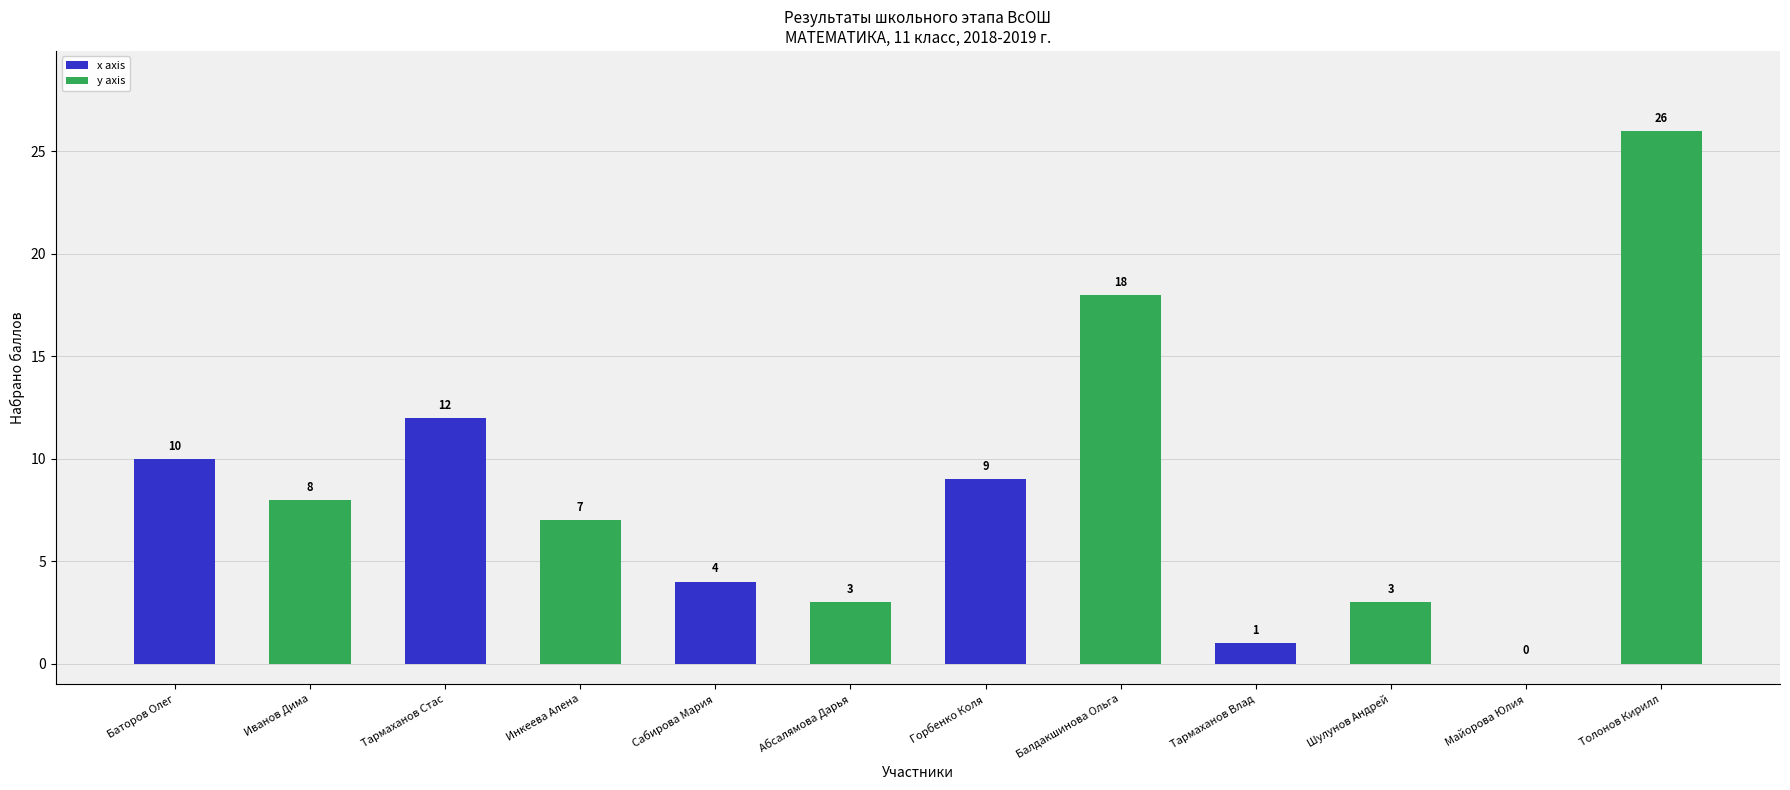

Which category has the highest value across all series?

Толонов Кирилл